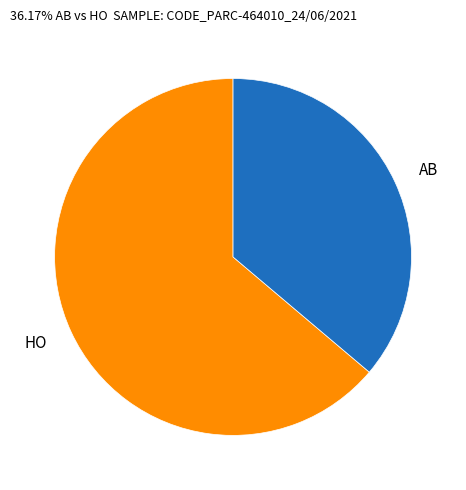

The AB slice represents 36% of the pie. True or false?

True